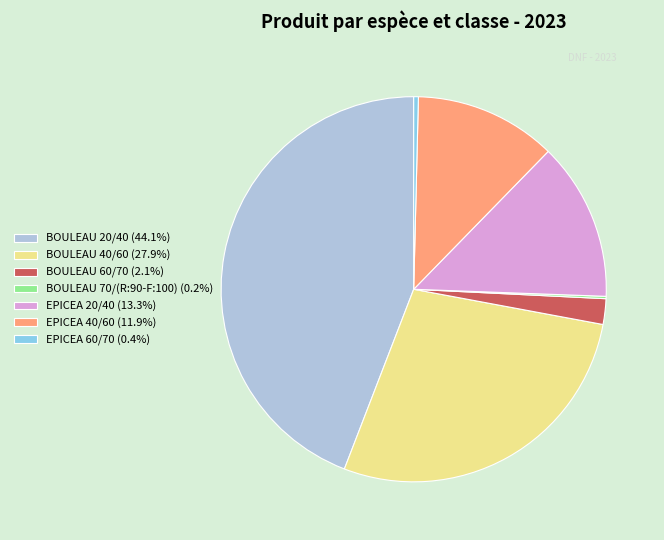

Approximately how many times larger is the value at BOULEAU 20/40 compared to EPICEA 40/60?

3.7